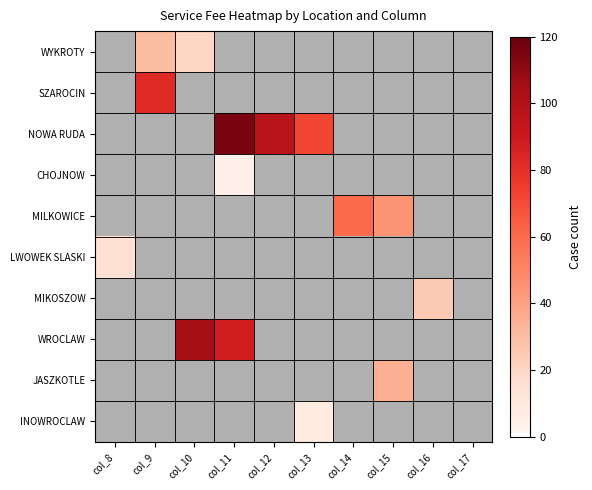

Reading left to right, transcribe all the data shown in this chart.

WYKROTY: col_8=0	col_9=30	col_10=20	col_11=0	col_12=0	col_13=0	col_14=0	col_15=0	col_16=0	col_17=0
SZAROCIN: col_8=0	col_9=82	col_10=0	col_11=0	col_12=0	col_13=0	col_14=0	col_15=0	col_16=0	col_17=0
NOWA RUDA: col_8=0	col_9=0	col_10=0	col_11=115	col_12=98	col_13=72	col_14=0	col_15=0	col_16=0	col_17=0
CHOJNOW: col_8=0	col_9=0	col_10=0	col_11=5	col_12=0	col_13=0	col_14=0	col_15=0	col_16=0	col_17=0
MILKOWICE: col_8=0	col_9=0	col_10=0	col_11=0	col_12=0	col_13=0	col_14=60	col_15=45	col_16=0	col_17=0
LWOWEK SLASKI: col_8=15	col_9=0	col_10=0	col_11=0	col_12=0	col_13=0	col_14=0	col_15=0	col_16=0	col_17=0
MIKOSZOW: col_8=0	col_9=0	col_10=0	col_11=0	col_12=0	col_13=0	col_14=0	col_15=0	col_16=25	col_17=0
WROCLAW: col_8=0	col_9=0	col_10=105	col_11=88	col_12=0	col_13=0	col_14=0	col_15=0	col_16=0	col_17=0
JASZKOTLE: col_8=0	col_9=0	col_10=0	col_11=0	col_12=0	col_13=0	col_14=0	col_15=35	col_16=0	col_17=0
INOWROCLAW: col_8=0	col_9=0	col_10=0	col_11=0	col_12=0	col_13=8	col_14=0	col_15=0	col_16=0	col_17=0